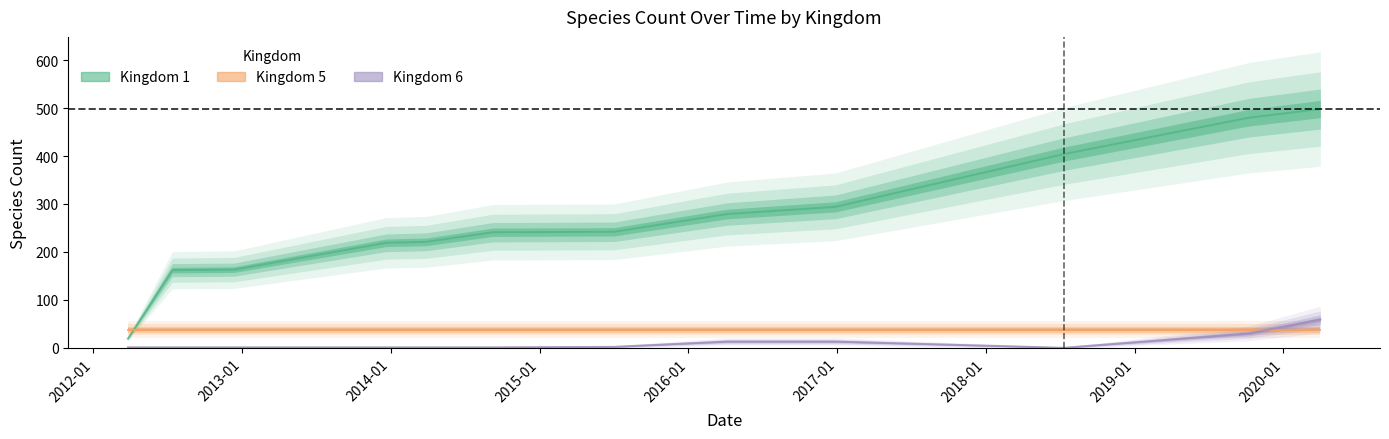

What is the difference between the kingdom_1 values at 2012-03-26 and 2019-10-09?

461